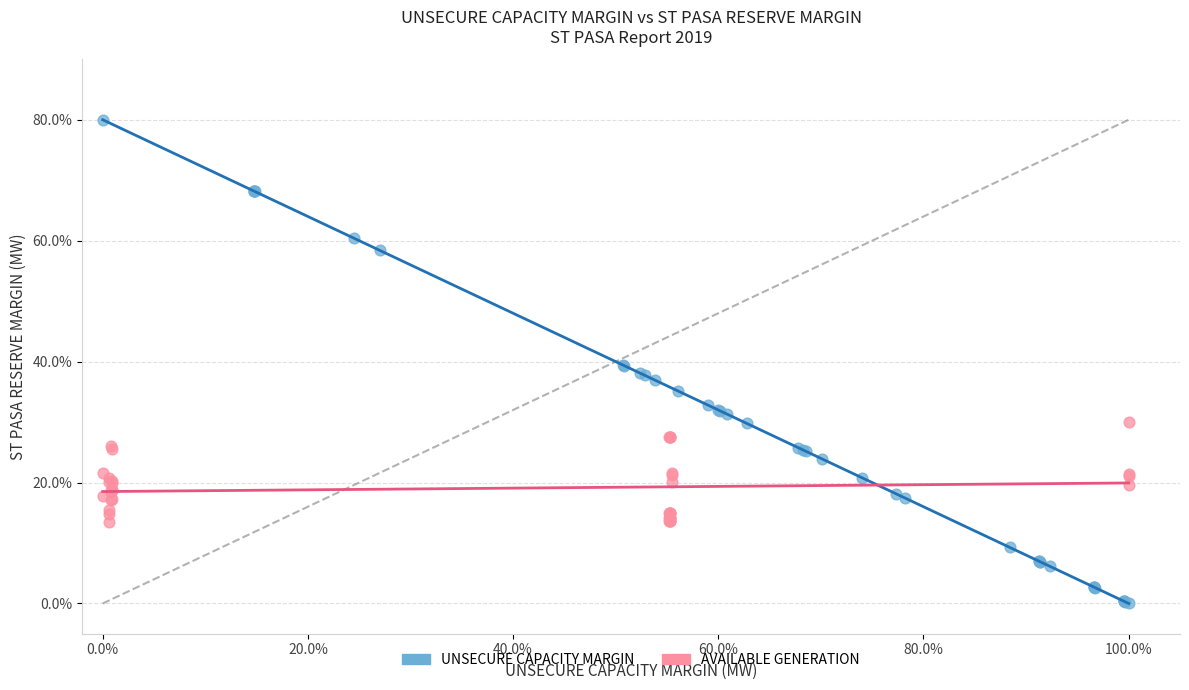

Which series has the widest spread of Y values?

UNSECURE CAPACITY MARGIN